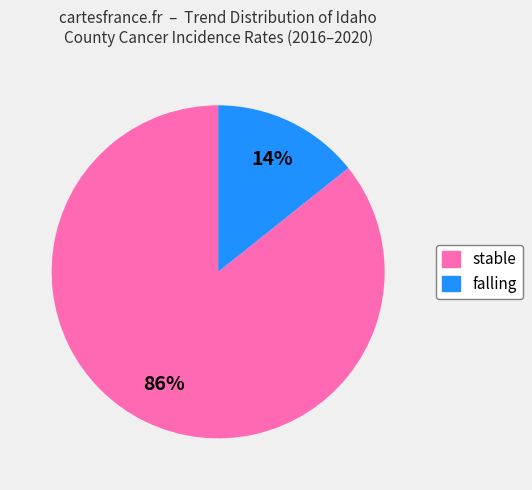

Is the sum of falling and stable greater than half?

Yes